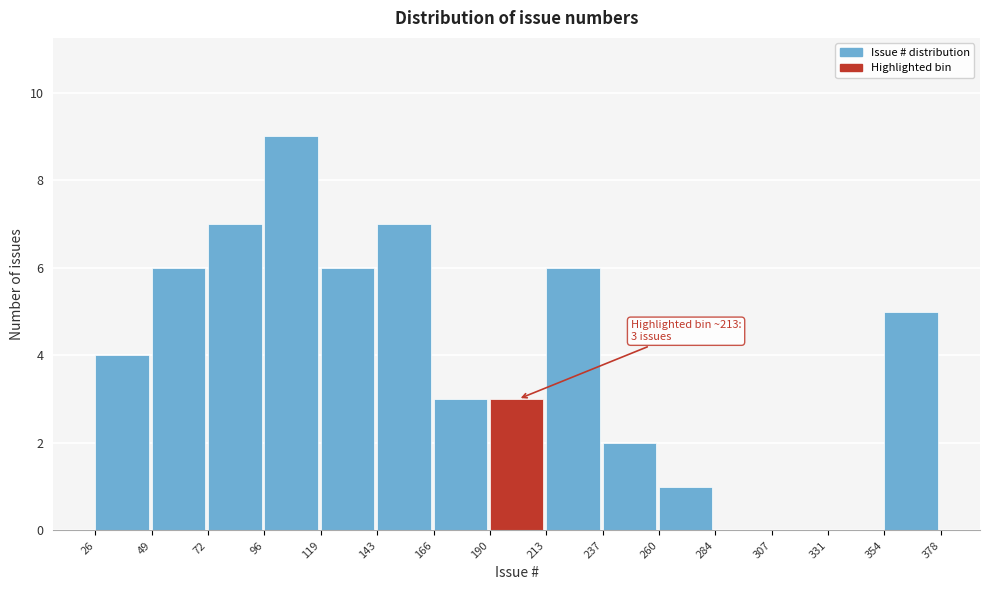

Over which range of the x-axis is the bar tallest?

96 to 119